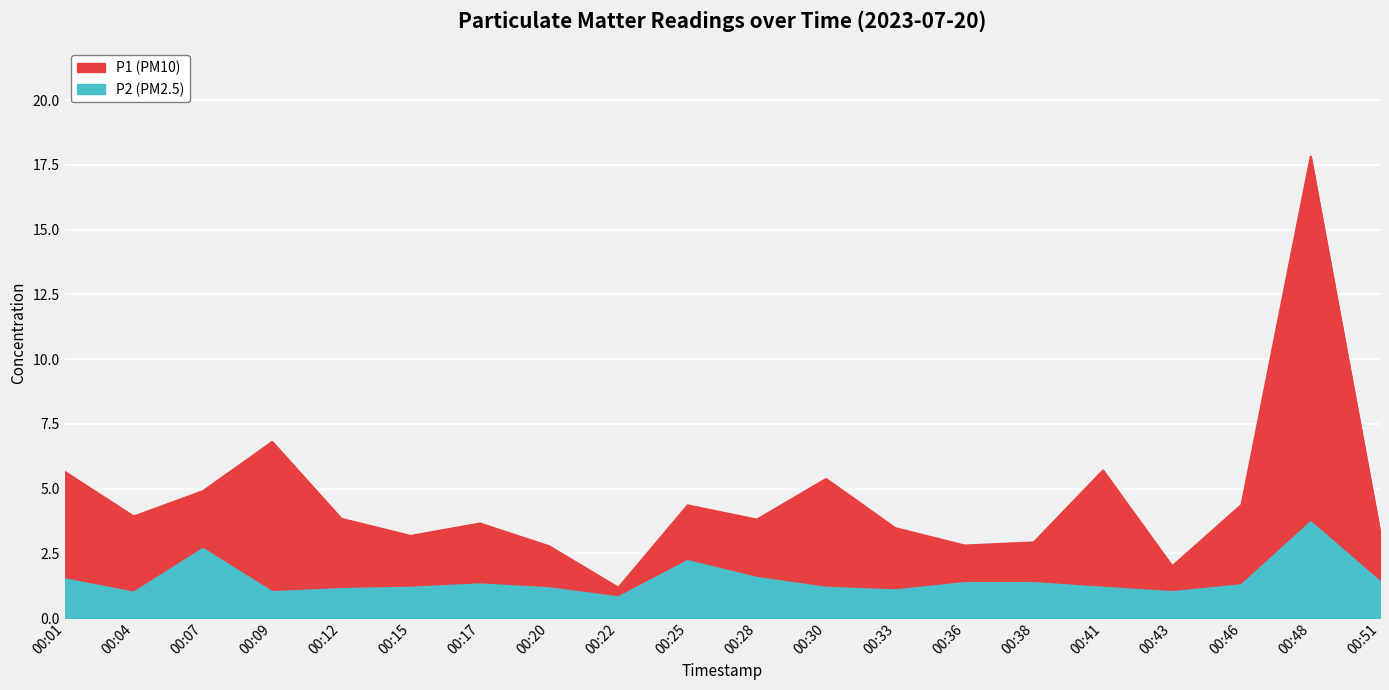

What is the difference between the second highest and second lowest values in the P2 series?

1.7